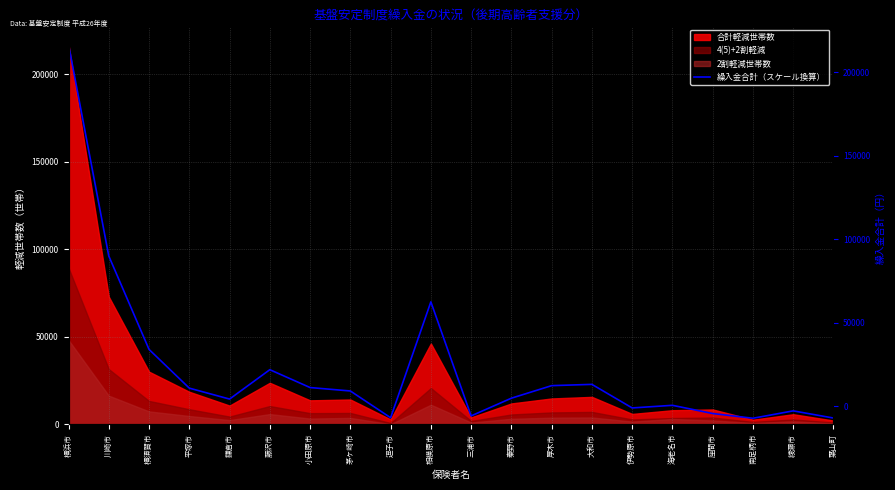

Where is the first local maximum?

藤沢市